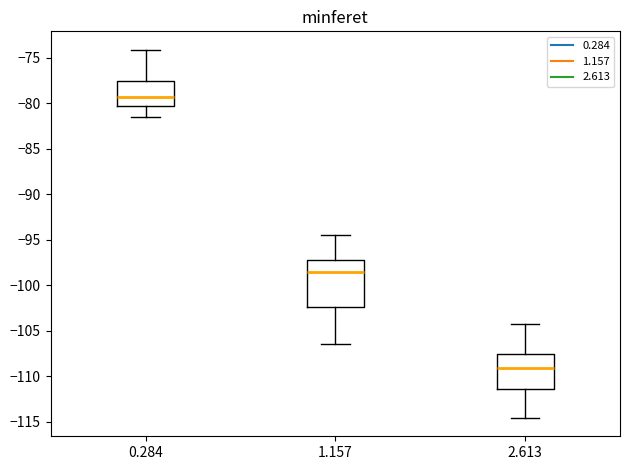

Reading left to right, read every box against the y-axis: the position of its median line, the range the box covers, and the ends of its whiskers. The values are not printed on the chart, so give them approximately, as read against the axis.

0.284: median -79.5, box -80.5 to -77.5, whiskers -81.5 to -74.0
1.157: median -98.5, box -102.5 to -97.0, whiskers -106.5 to -94.5
2.613: median -109.0, box -111.5 to -107.5, whiskers -114.5 to -104.5